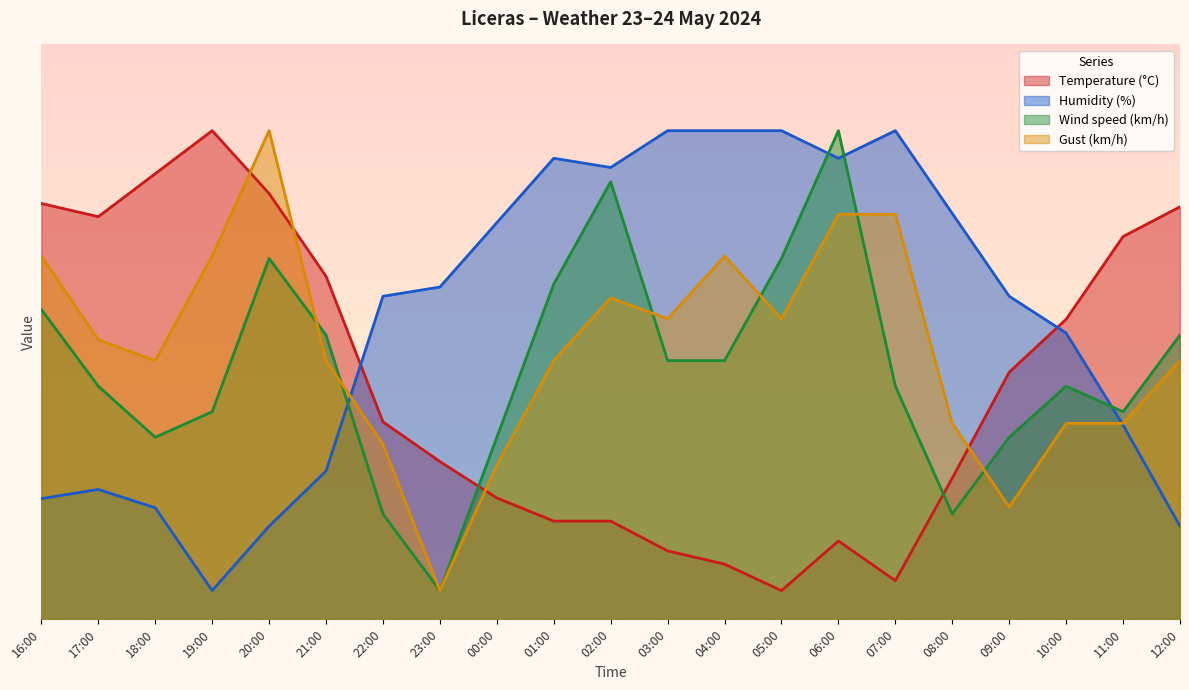

Does the chart have visible grid lines?

No